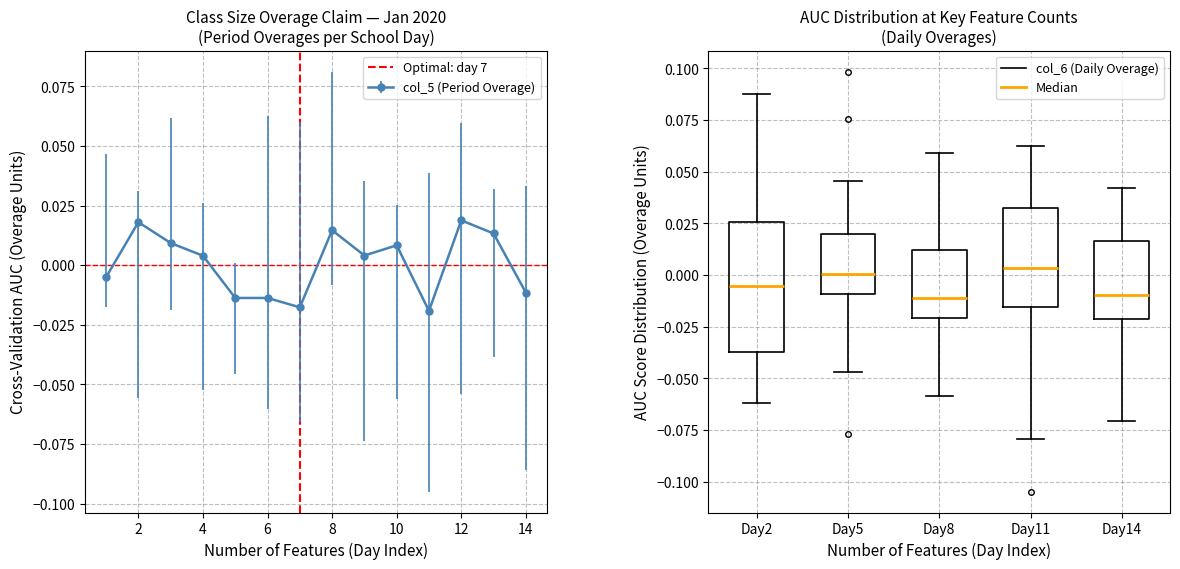

Where is the first local maximum for col_5 (Period Overage)?

2